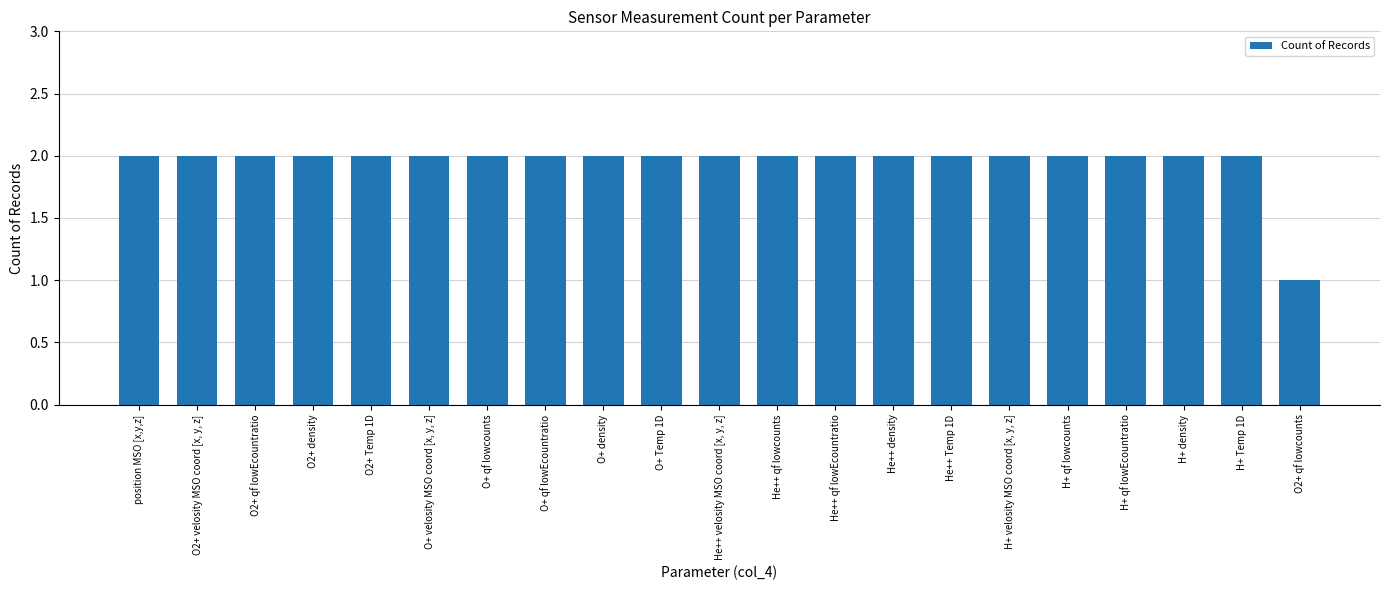

What value does the data have at H+ qf lowEcountratio?

2